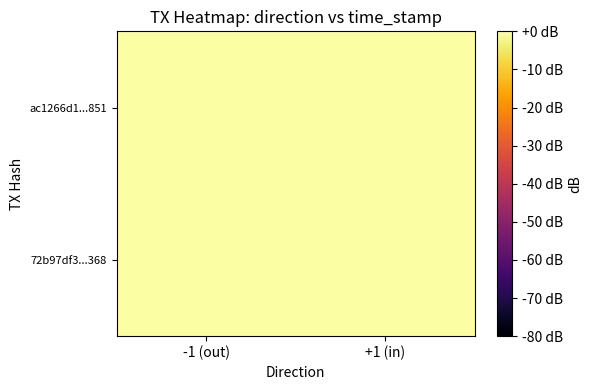

At how many categories does at least one series exceed 0?

1